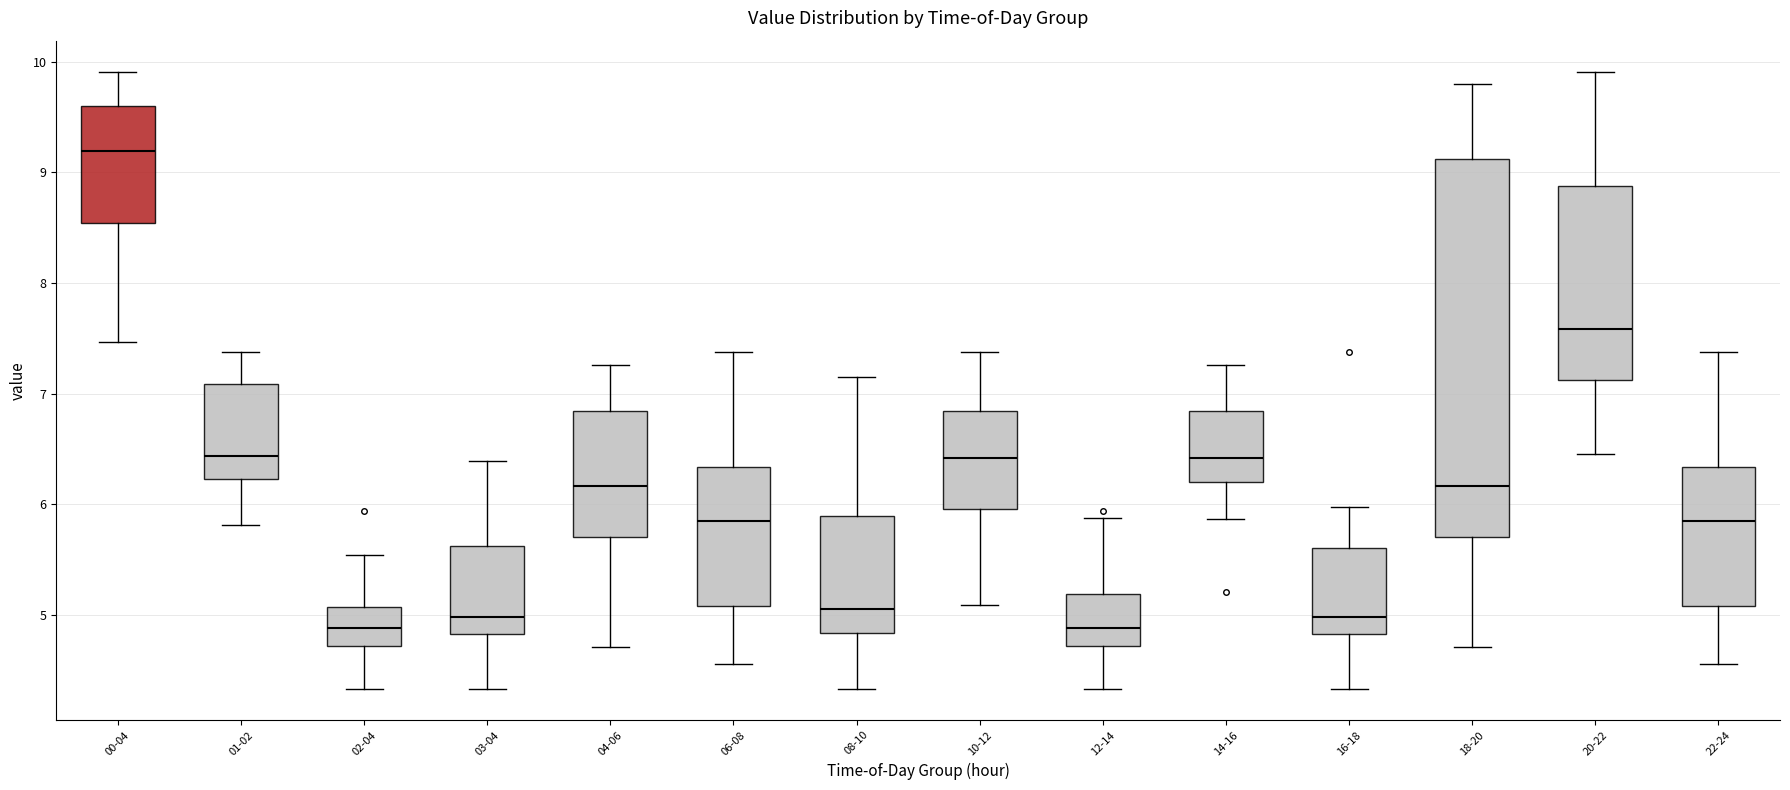

Where does the lower whisker of the box for 20-22 end on the y-axis? The values are not printed on the chart, so give them approximately, as read against the axis.

6.5